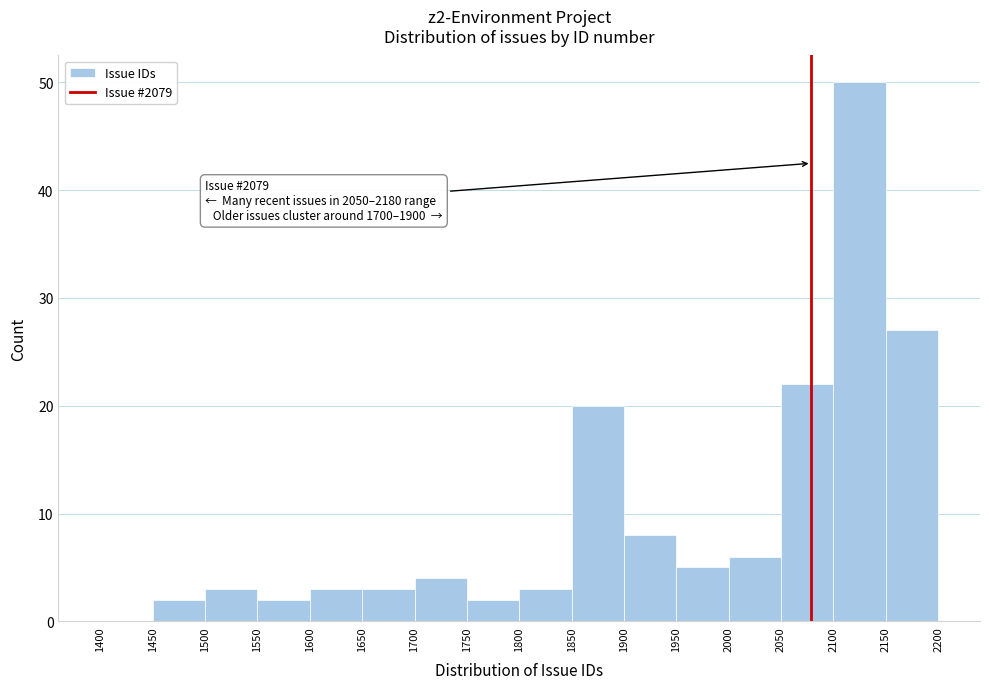

Over which range of the x-axis is the bar tallest?

2100 to 2150